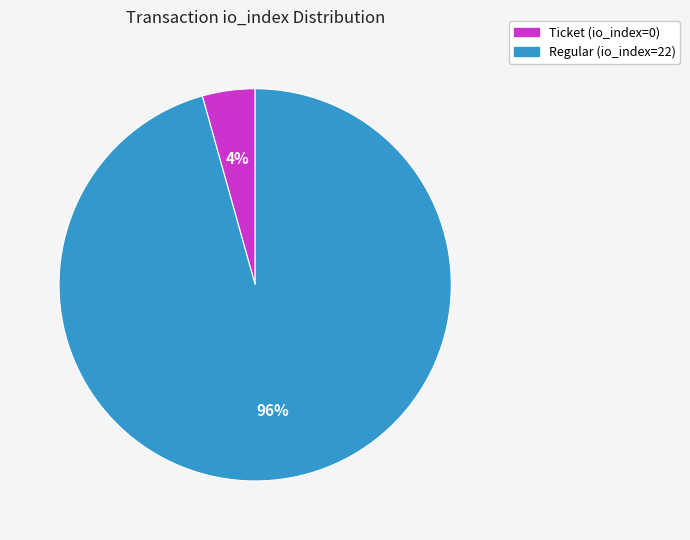

Which has a higher value, Ticket (io_index=0) or Regular (io_index=22)?

Regular (io_index=22)